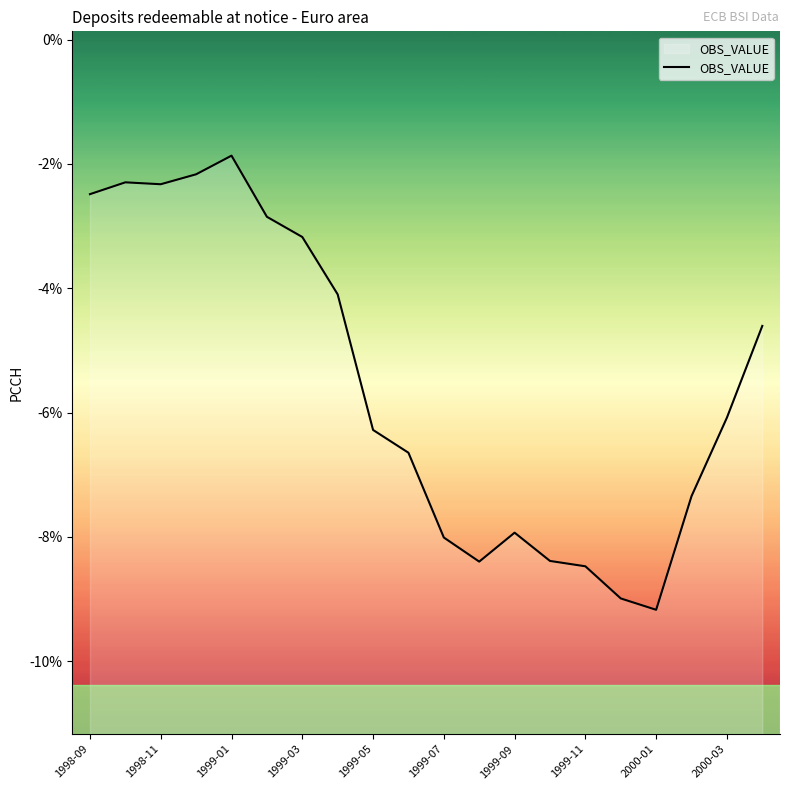

How many interior local valleys (lower than both neighbors) does the data have?

3